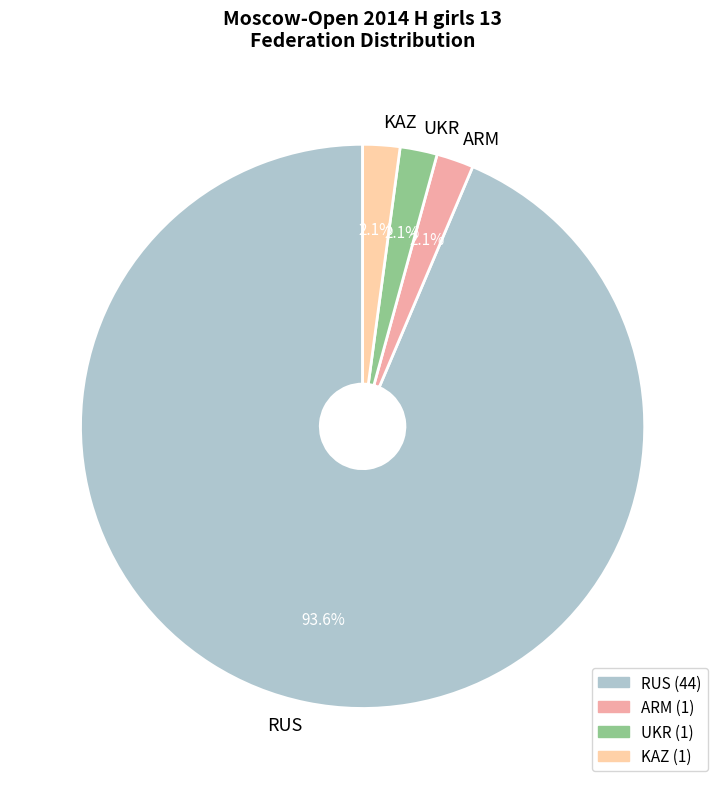

Which slice is the largest?

RUS